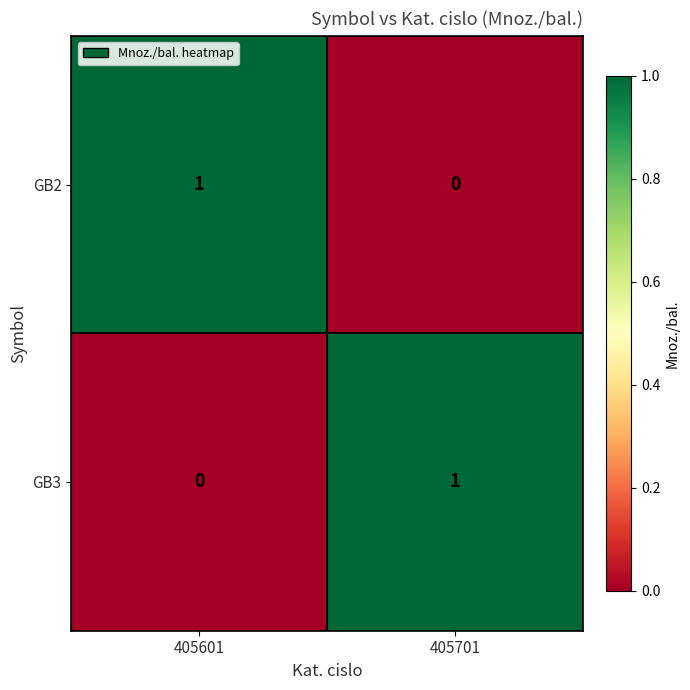

Where is GB3 nearest to the value 0?

405601